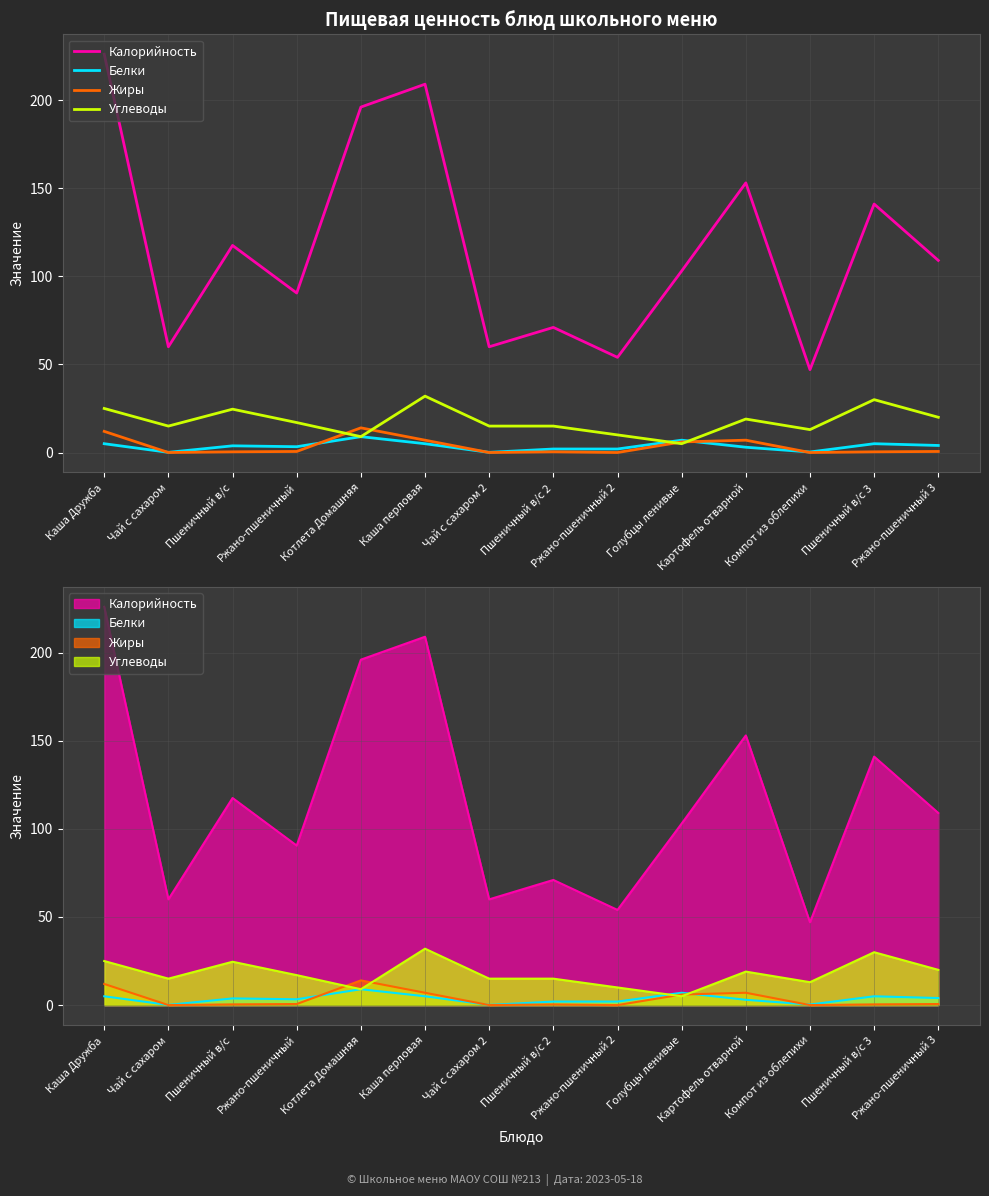

True or false: Калорийность and Жиры cross at least once.

False